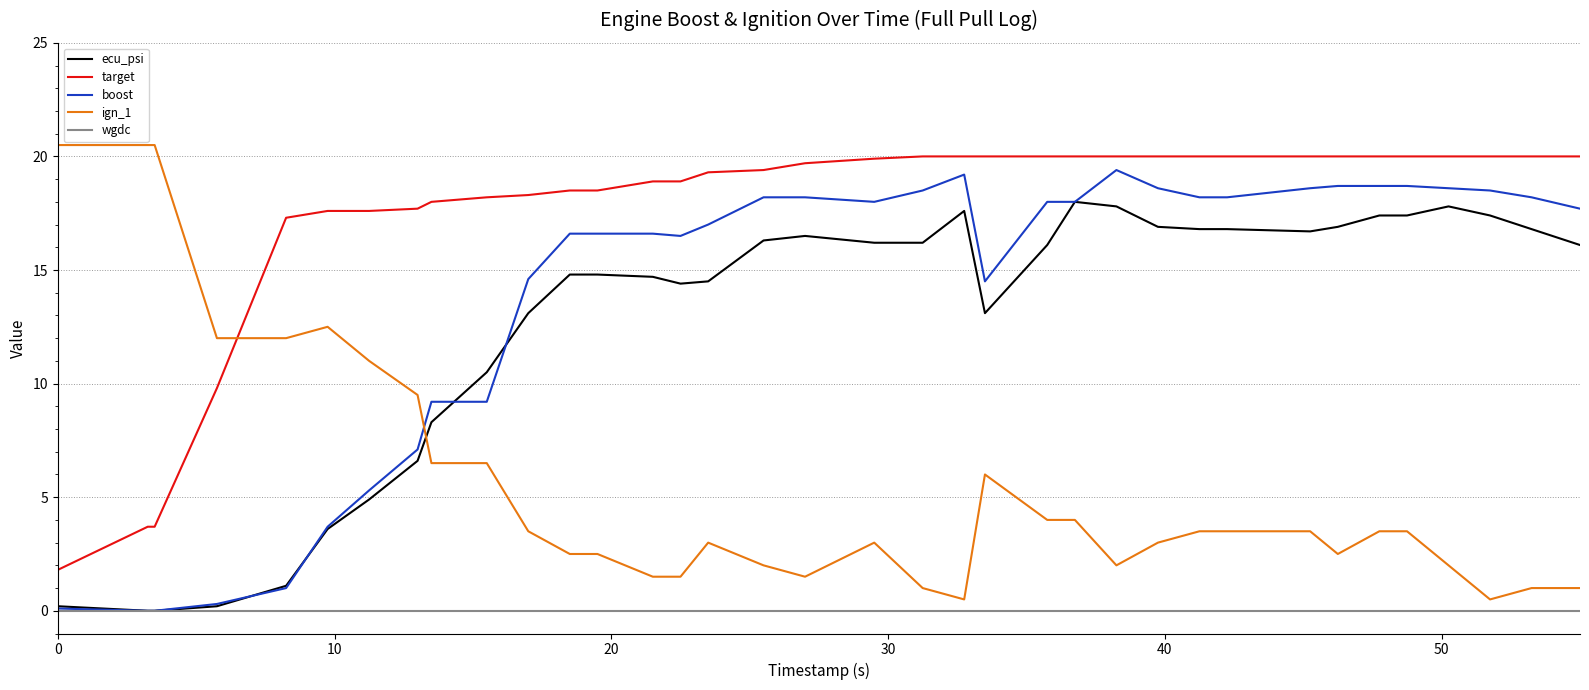

Which series has the largest total across all categories?

target